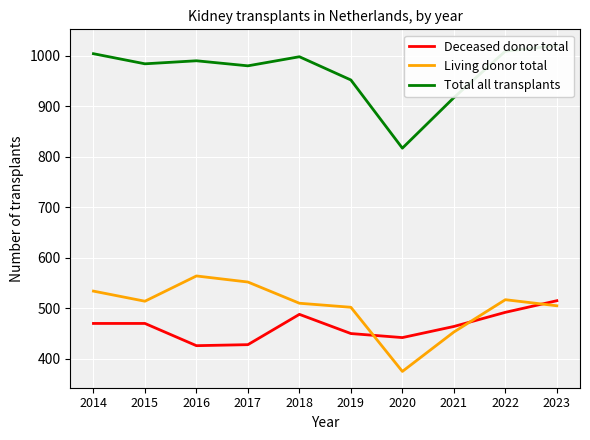

What are all the series names shown in the legend?

Deceased donor total, Living donor total, Total all transplants